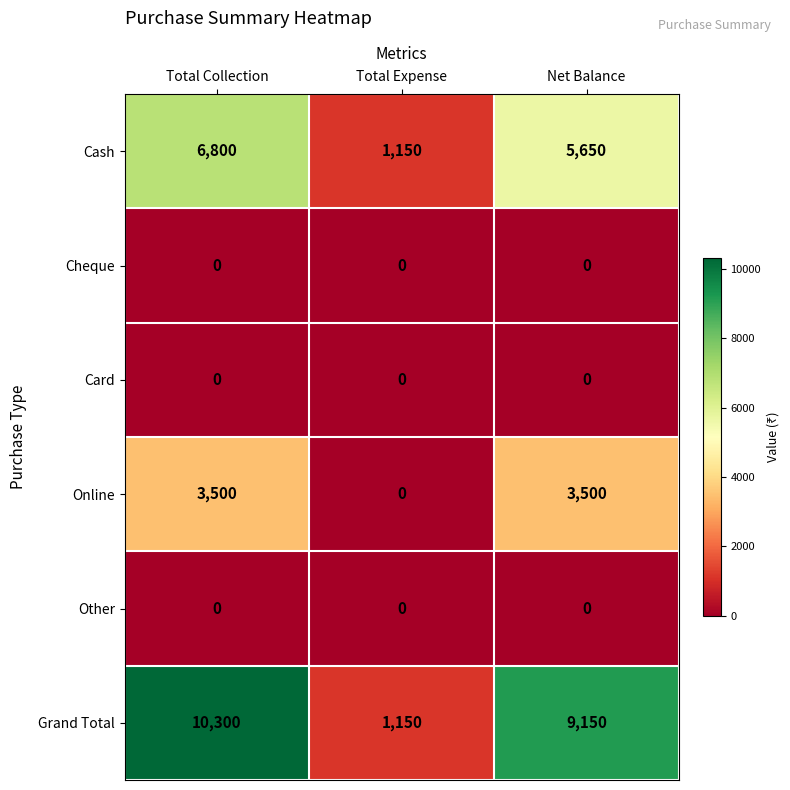

Which series has the largest total across all categories?

Grand Total